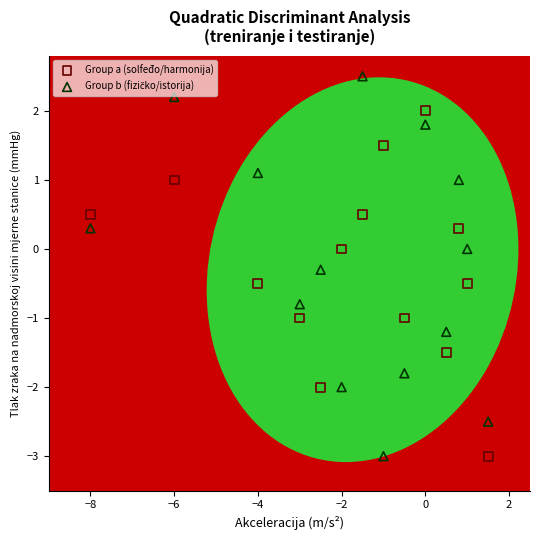

Across all data points, what is the range of X values (max minus min)?

9.5